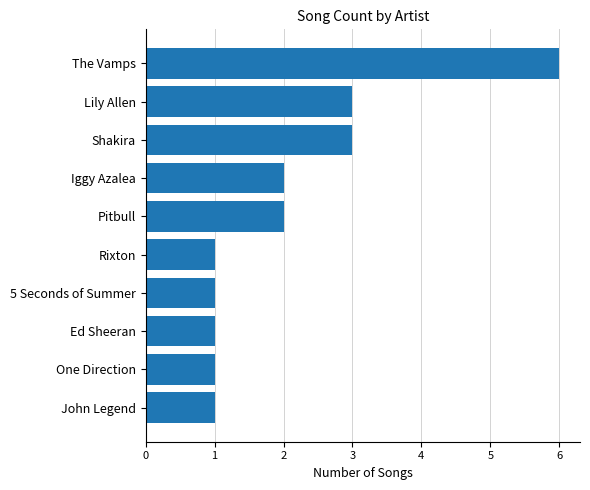

Reading top to bottom, list all the values displayed in this chart.

The Vamps=6	Lily Allen=3	Shakira=3	Iggy Azalea=2	Pitbull=2	Rixton=1	5 Seconds of Summer=1	Ed Sheeran=1	One Direction=1	John Legend=1